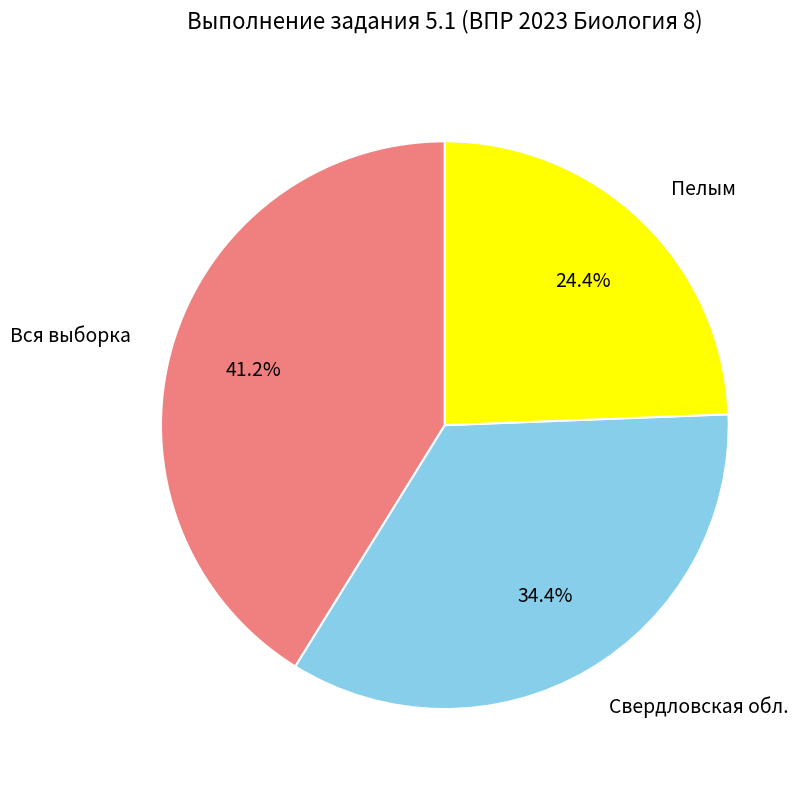

To the nearest percent, what is the difference between the largest and smallest slice percentages?

17%